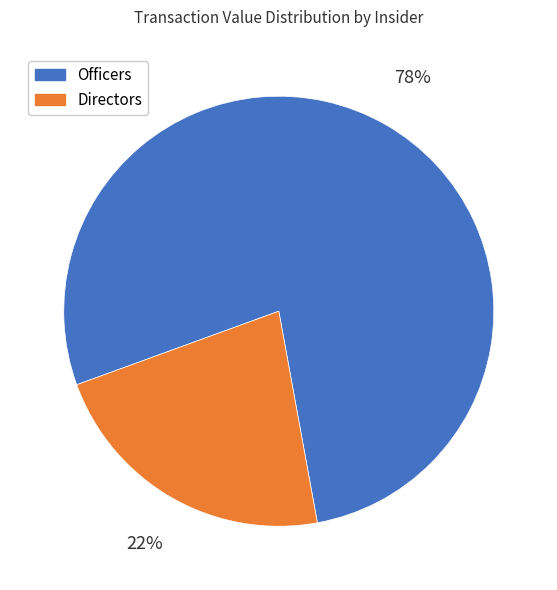

To the nearest percent, what is the average slice percentage?

50%